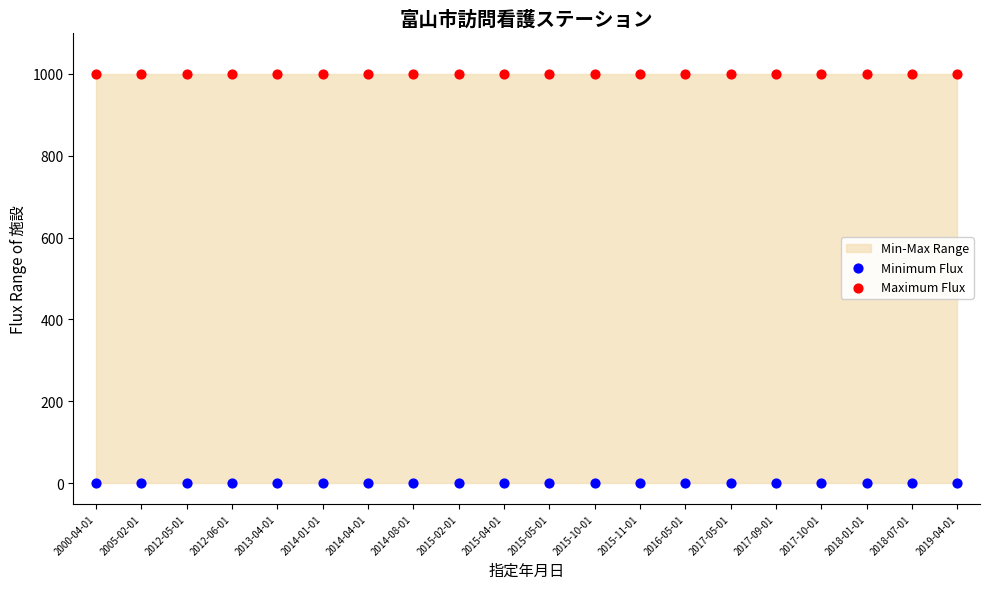

Which series contains the lowest Y value?

Minimum Flux